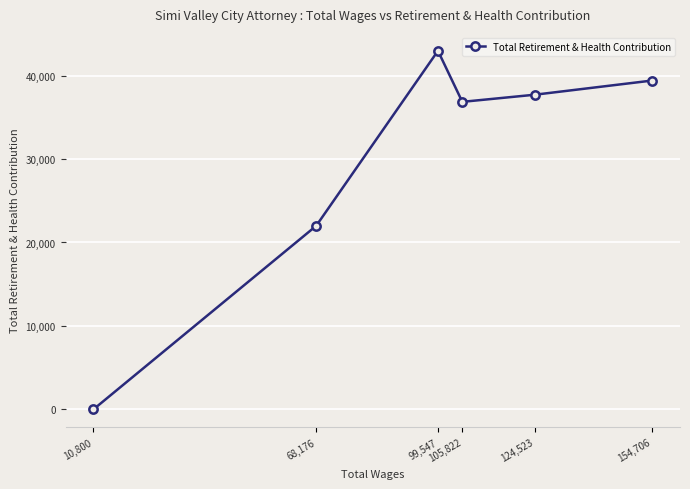

Rank the categories by value from highest to lowest.

99,547, 154,706, 124,523, 105,822, 68,176, 10,800